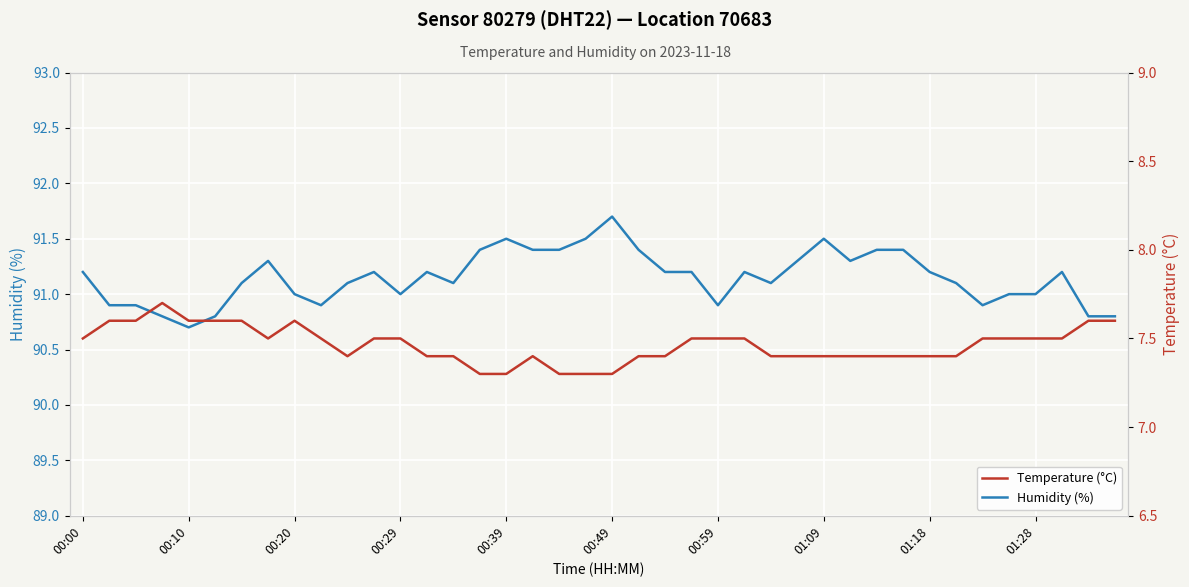

How many interior local peaks does the Temperature (°C) series have?

3